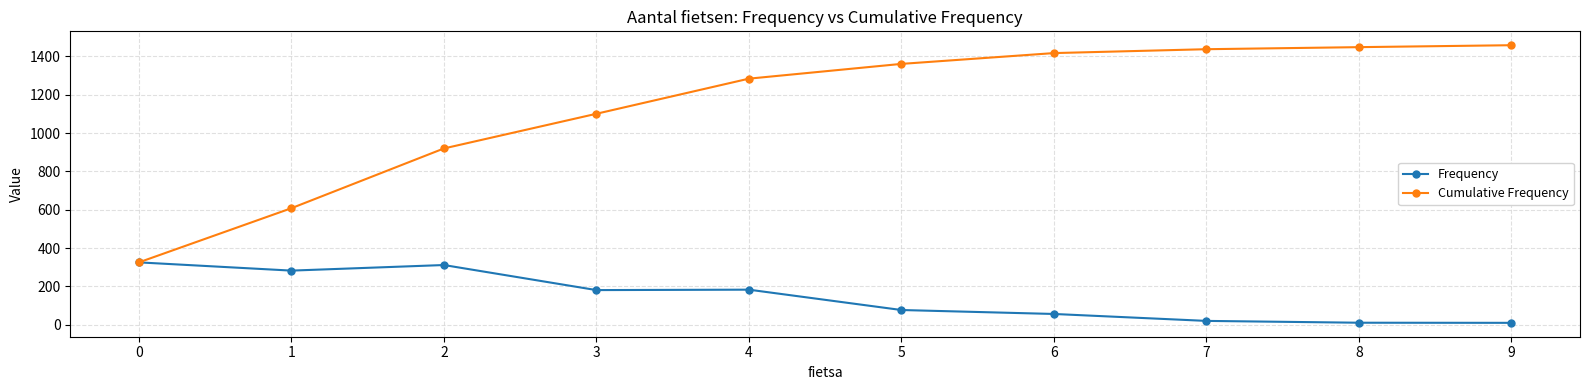

What is the total value across all series at 6?

1473.6